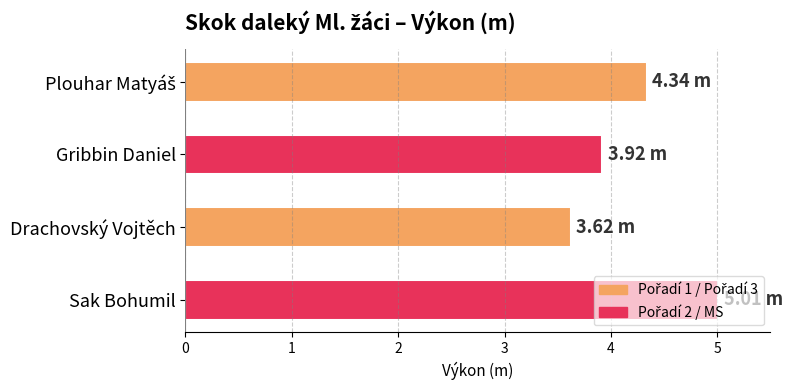

How many values are below 4?

2